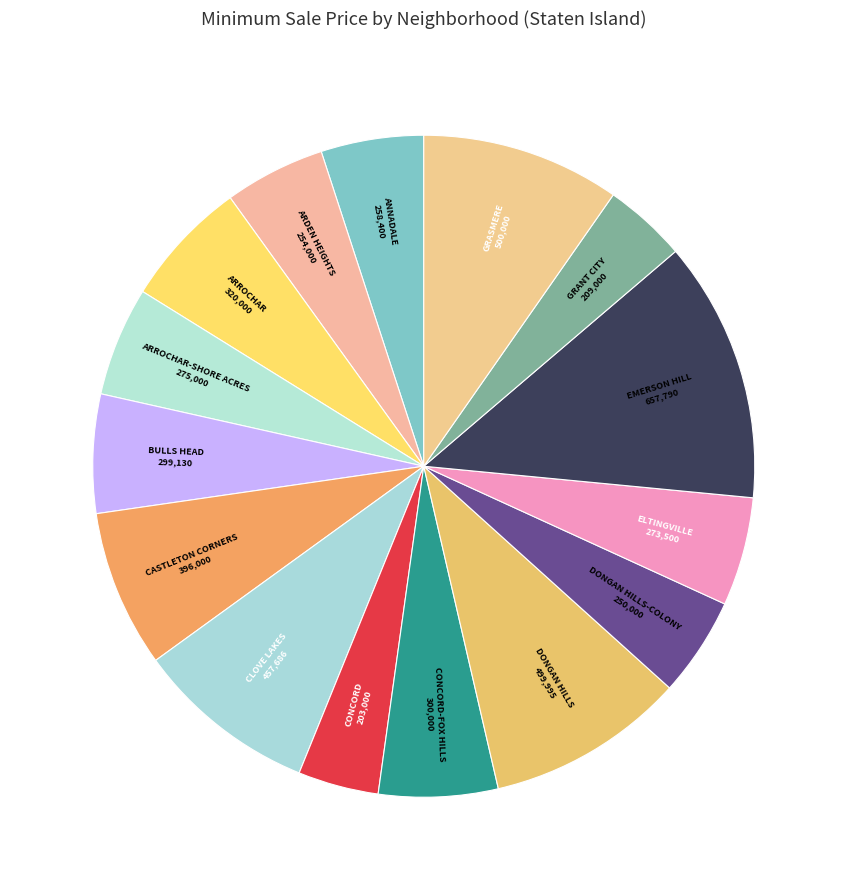

Count the number of slices in the pie.

15